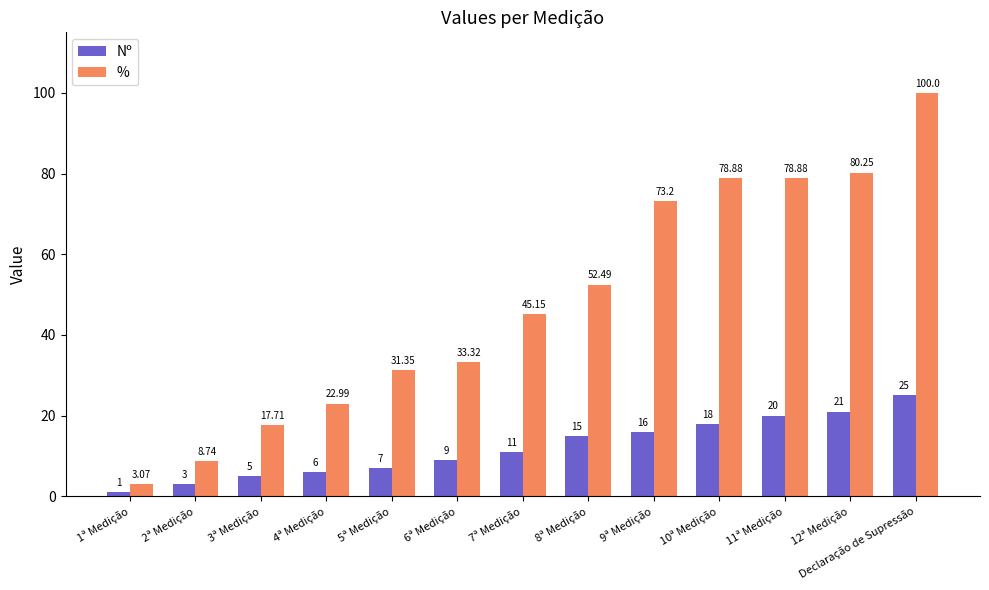

What is the difference between the Nº values at 7ª Medição and 11ª Medição?

9.0